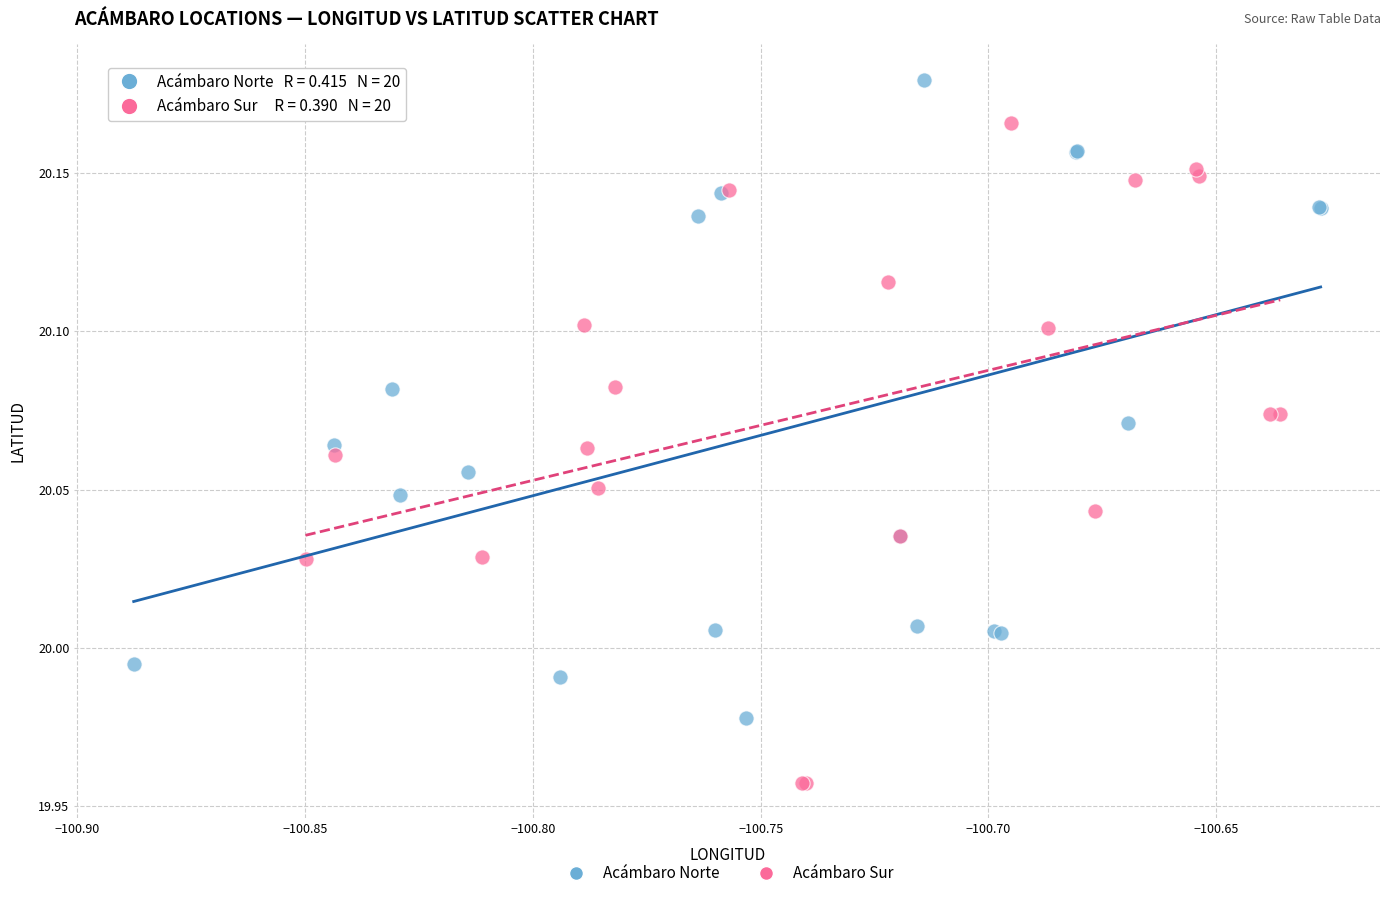

Which series reaches the maximum Y coordinate?

Acámbaro Norte